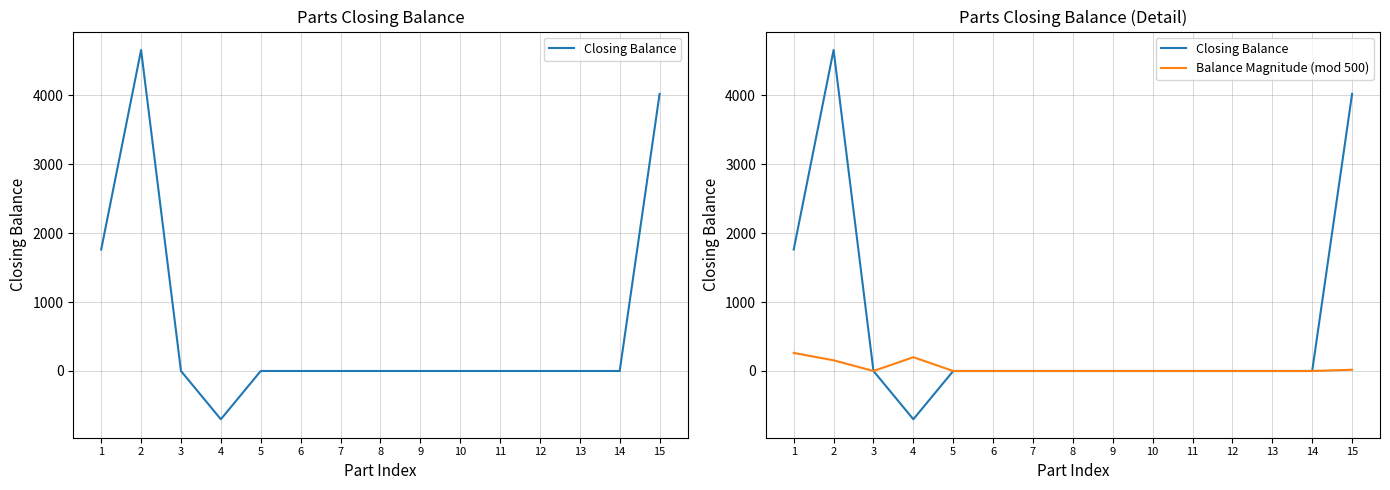

Rank the categories by Balance Magnitude (mod 500) value from highest to lowest.

1, 4, 2, 15, 3, 5, 6, 7, 8, 9, 10, 11, 12, 13, 14